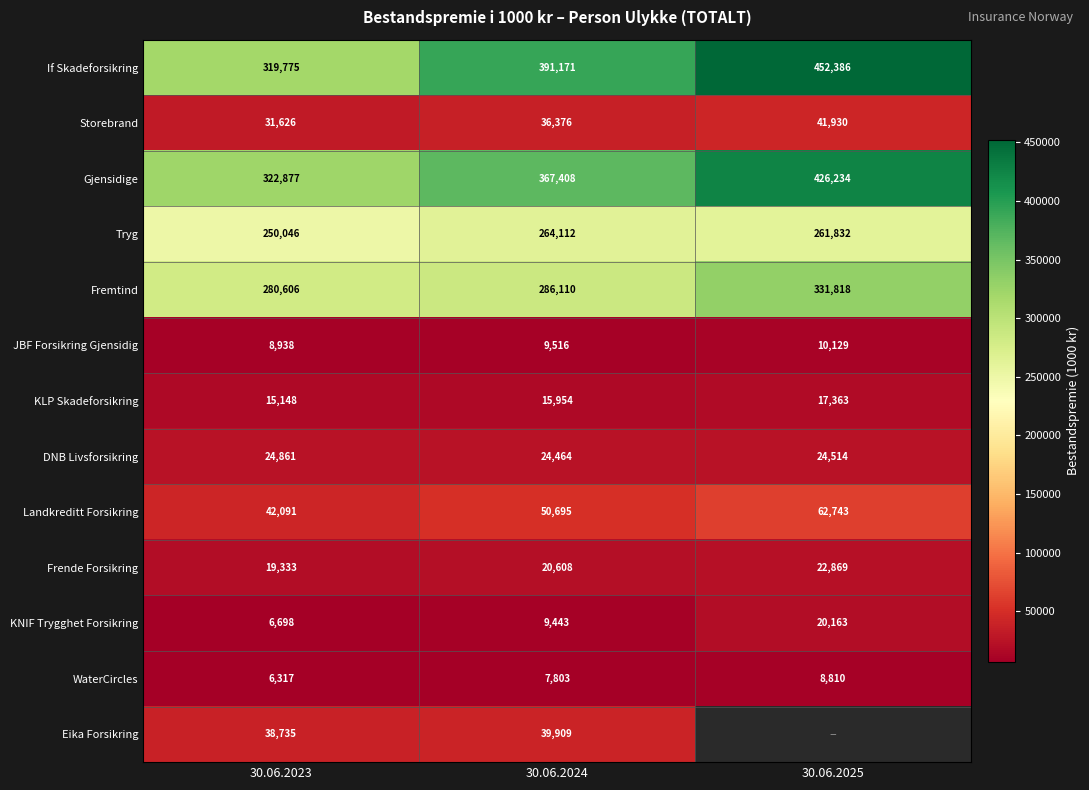

List the labels in order of JBF Forsikring Gjensidig value, smallest first.

30.06.2023, 30.06.2024, 30.06.2025